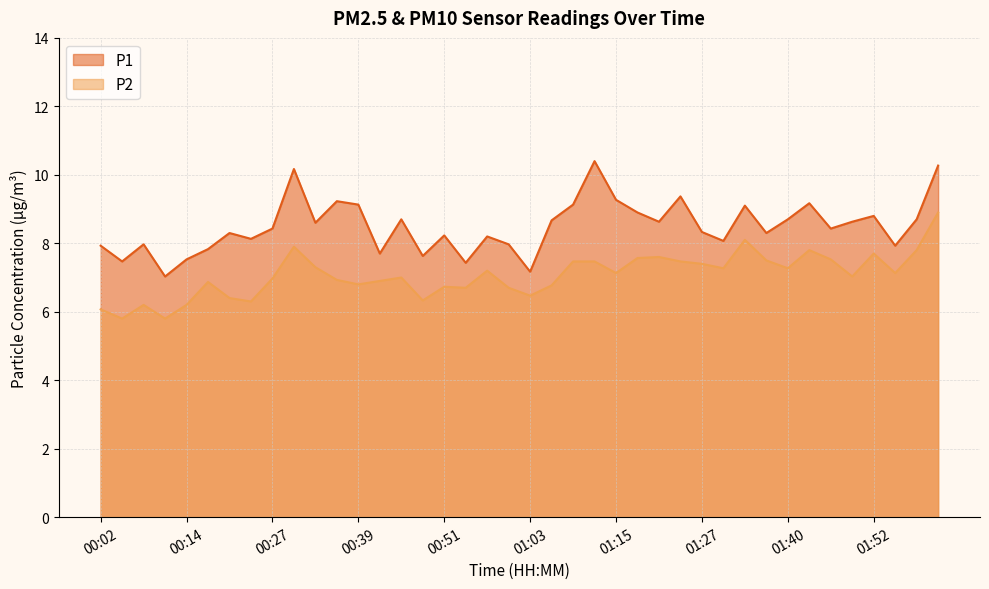

Which has a higher value, 00:14 or 01:43?

01:43